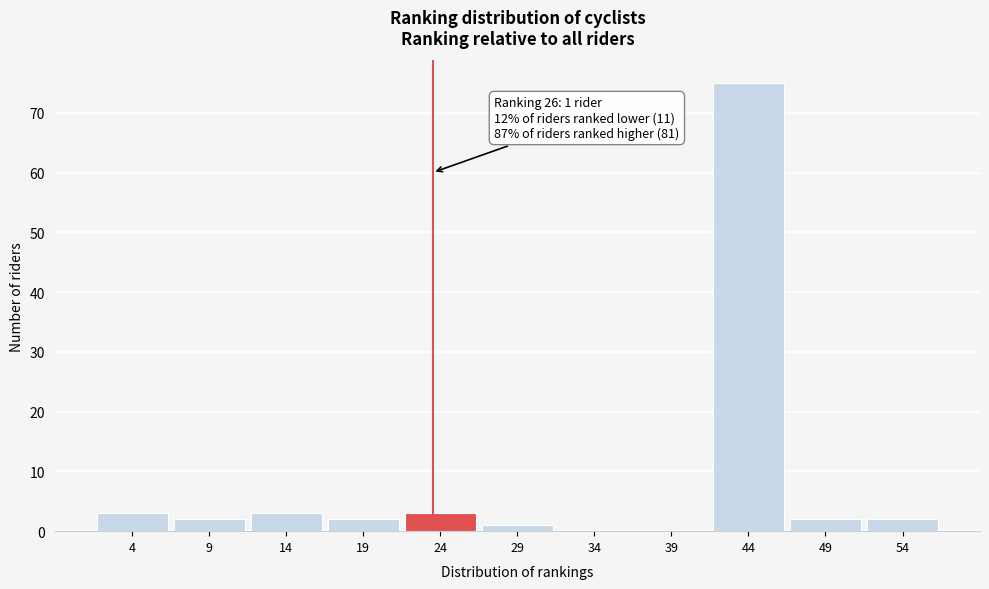

Reading left to right, transcribe all the data shown in this chart.

4=3	9=2	14=3	19=2	24=3	29=1	34=0	39=0	44=75	49=2	54=2